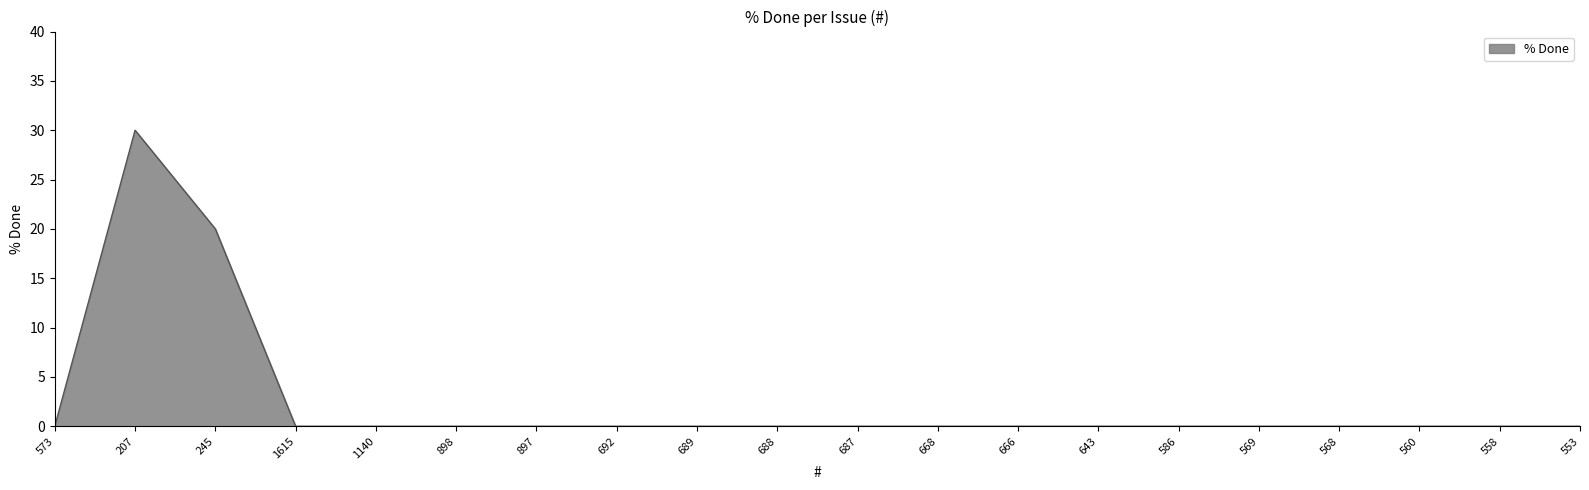

Reading right to left, transcribe all the data shown in this chart.

0	0	0	0	0	0	0	0	0	0	0	0	0	0	0	0	0	20	30	0